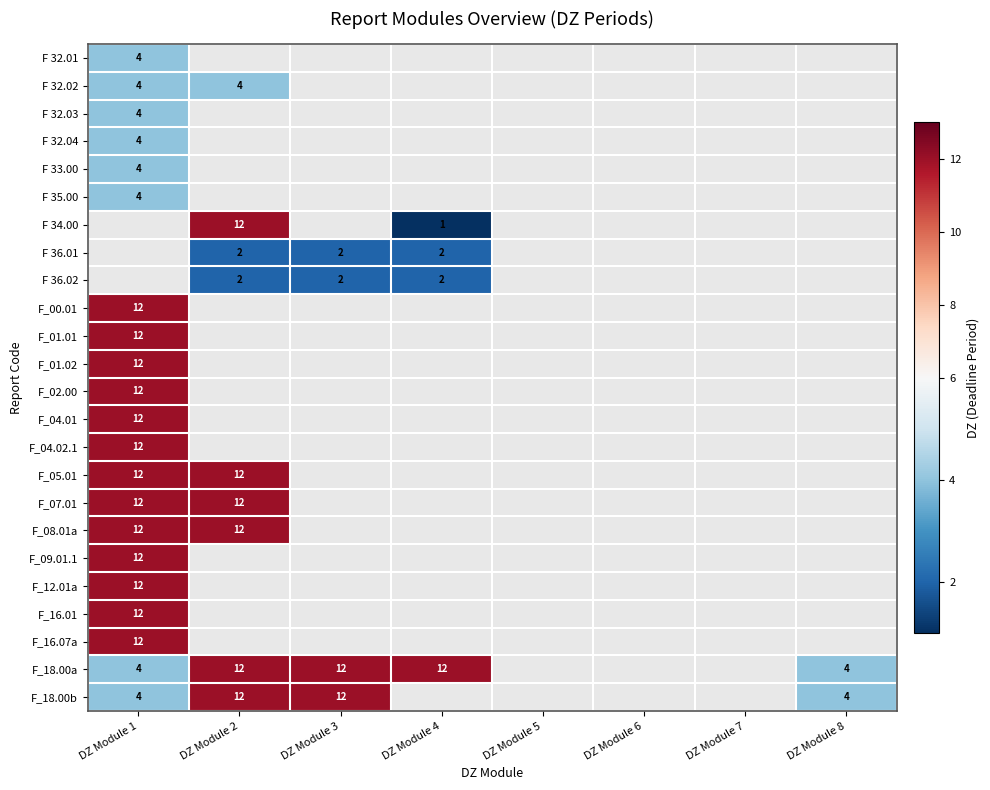

The value of F_07.01 at DZ Module 2 is 12. True or false?

True